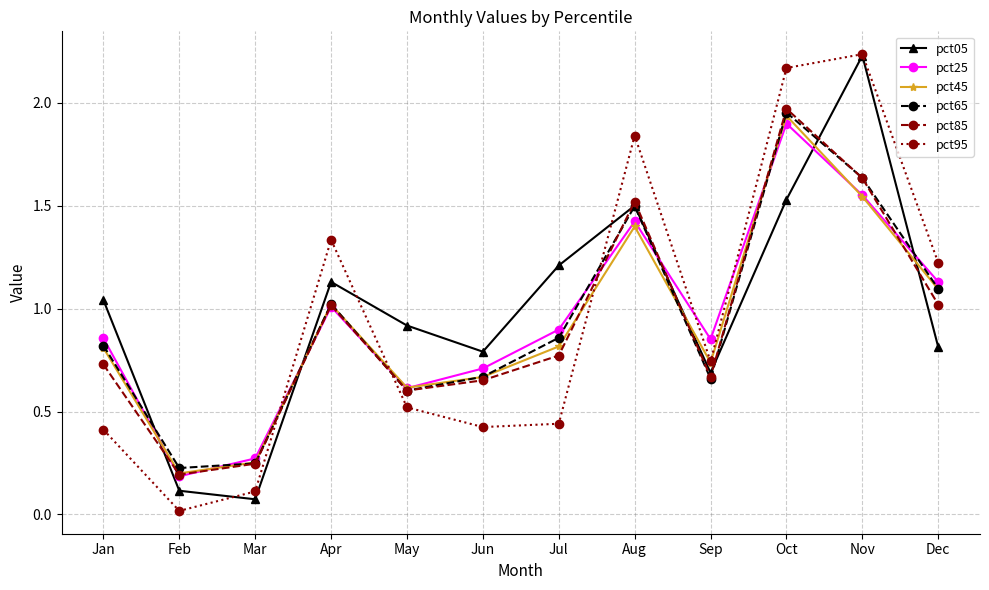

What is the value of the pct45 point at the 5th from the left?

0.6